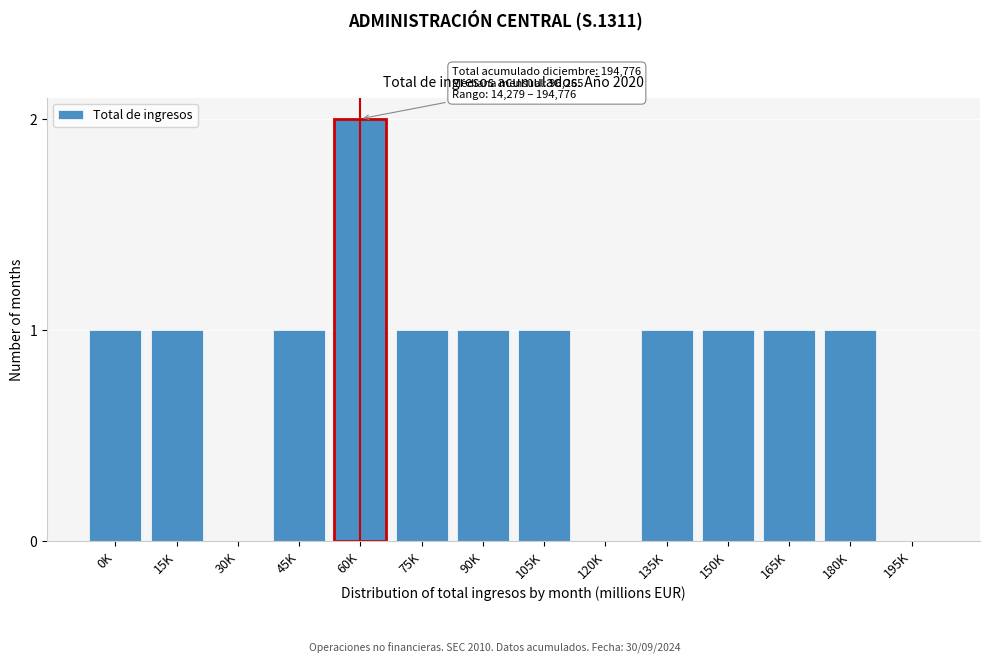

Reading left to right, what are all the values shown in this chart?

0K=1	15K=1	30K=0	45K=1	60K=2	75K=1	90K=1	105K=1	120K=0	135K=1	150K=1	165K=1	180K=1	195K=0